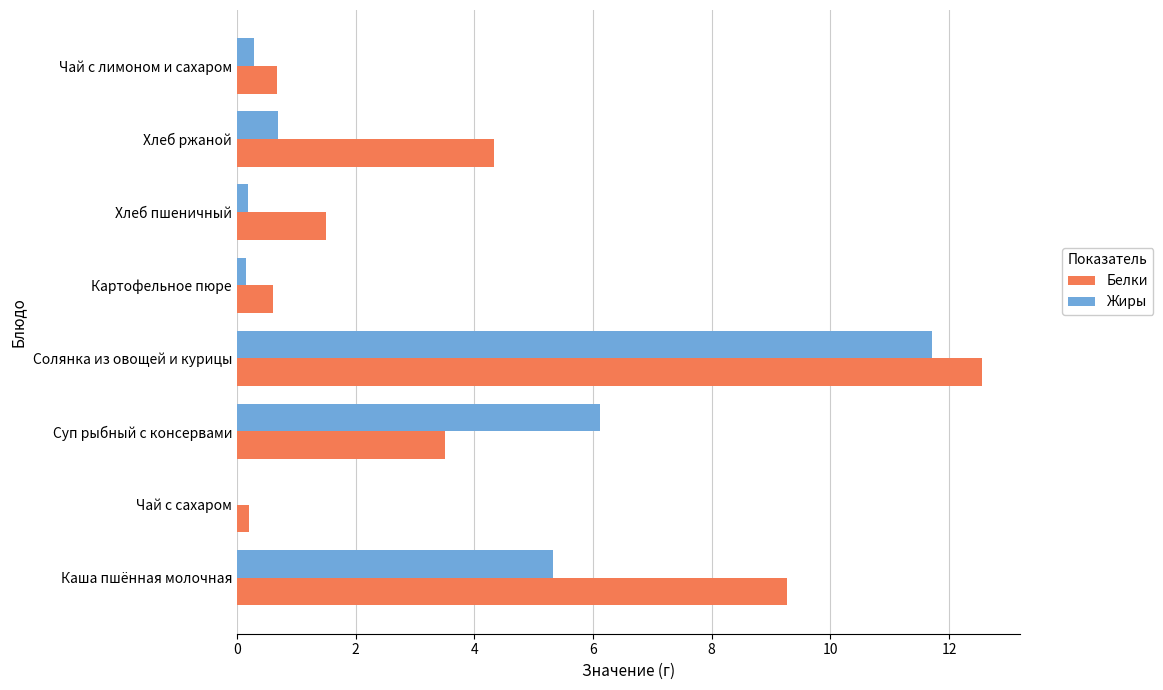

The Жиры series shows 0.7 at Хлеб ржаной. True or false?

True